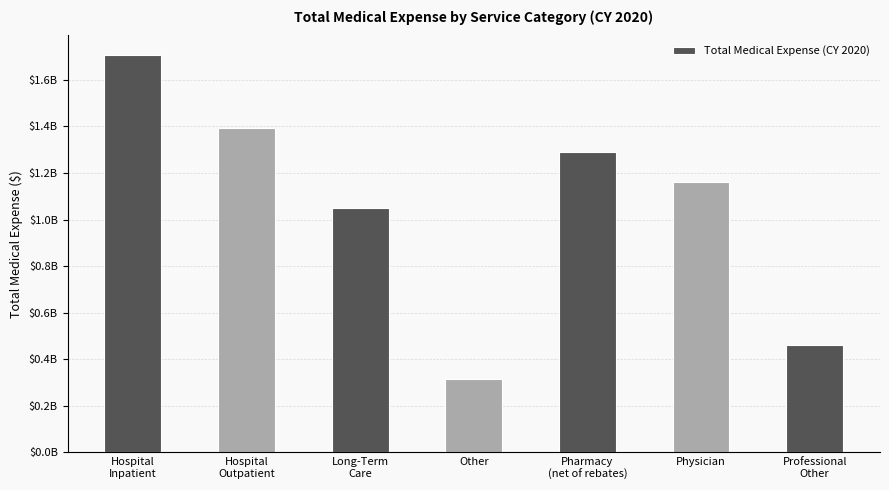

Reading left to right, what are all the values shown in this chart?

1705316831.6	1394957624.2	1049050802.3	314087365.4	1291862968.5	1159356600.1	458962115.5